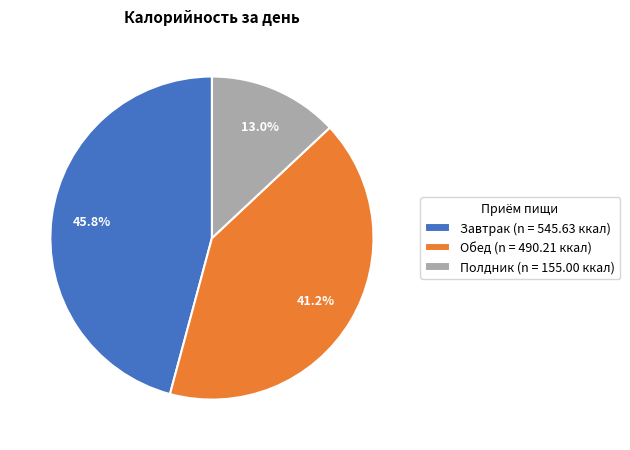

Which has a higher value, Завтрак or Обед?

Завтрак